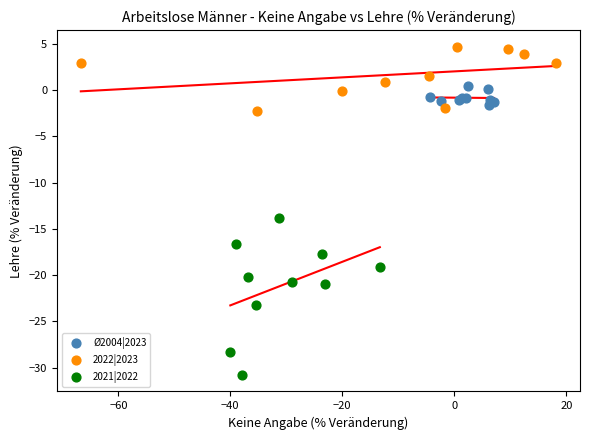

Which series reaches the minimum Y coordinate?

2021|2022